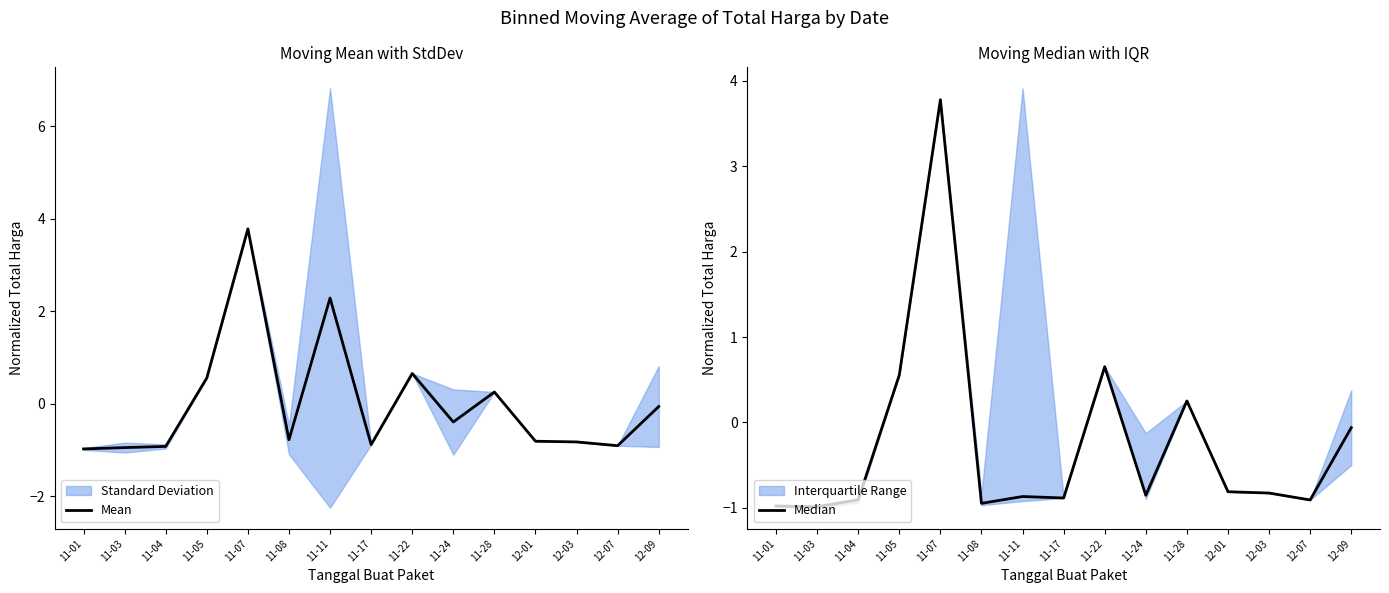

What is the value of the Mean point at the 11th from the left?

0.3